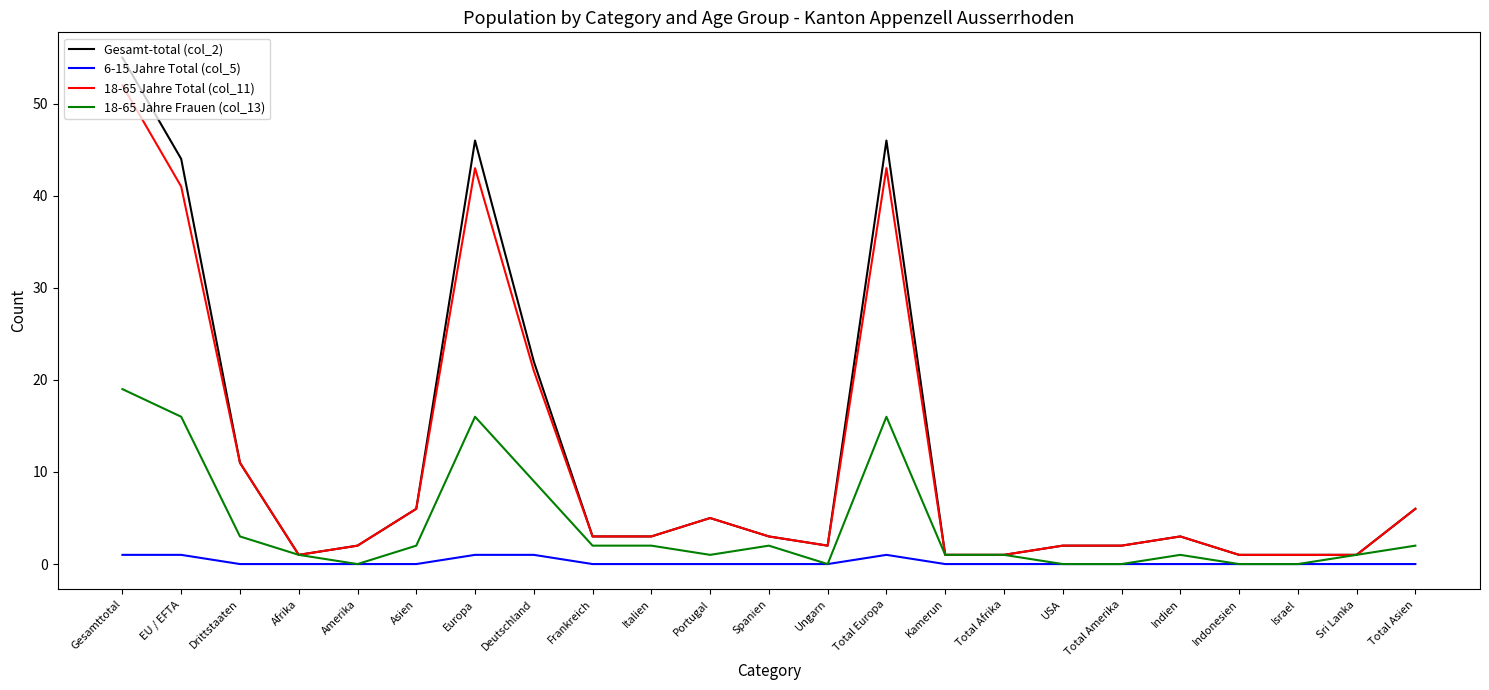

At which label does 18-65 Jahre Total (col_11) first exceed 3?

Gesamttotal